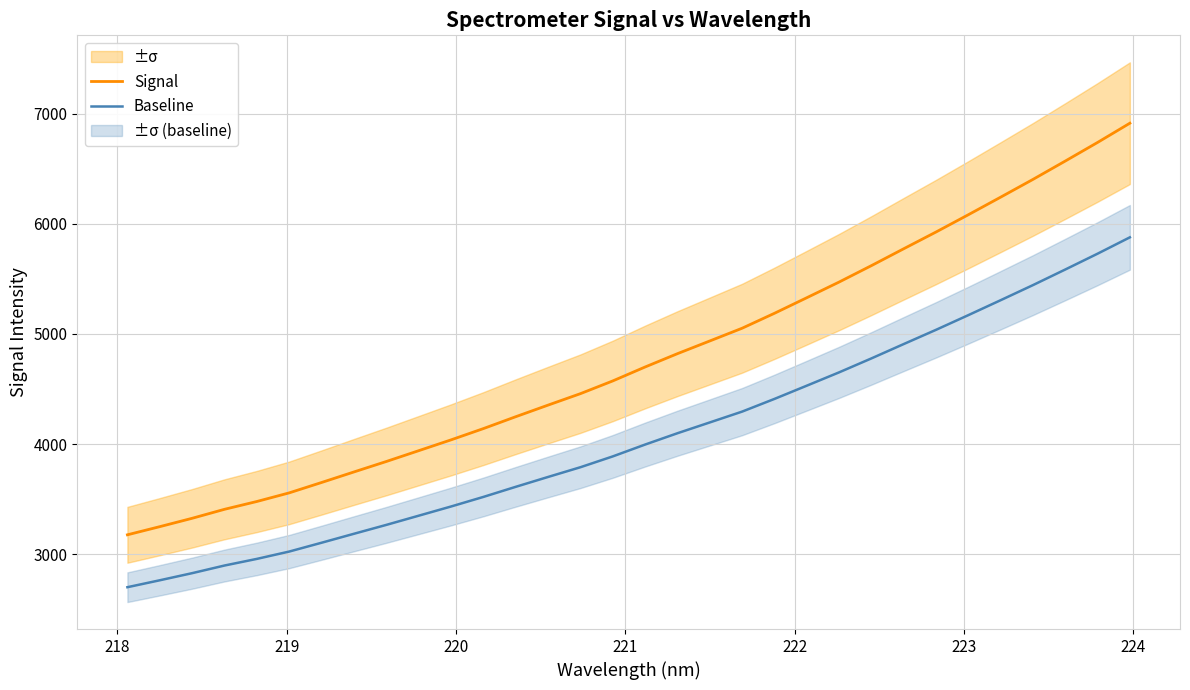

What is the highest value of the Signal series?

6915.9